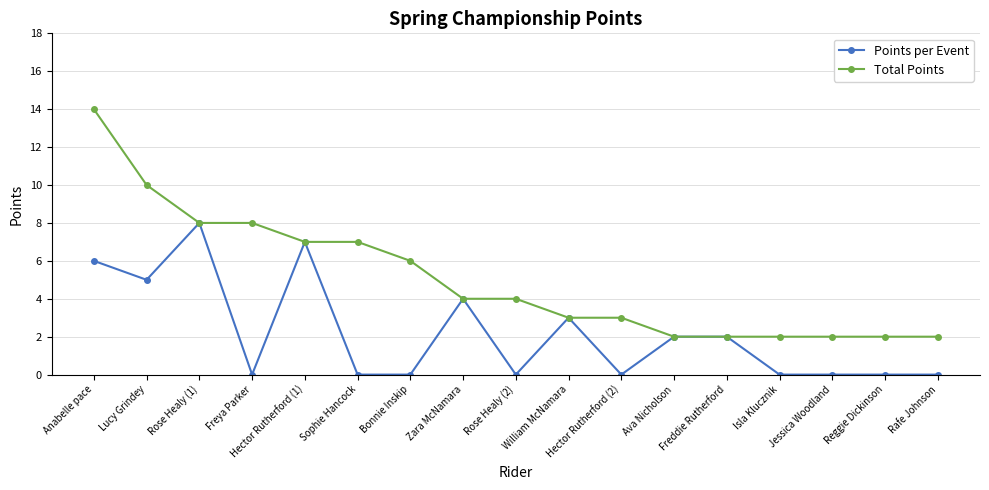

What are all the series names shown in the legend?

Points per Event, Total Points